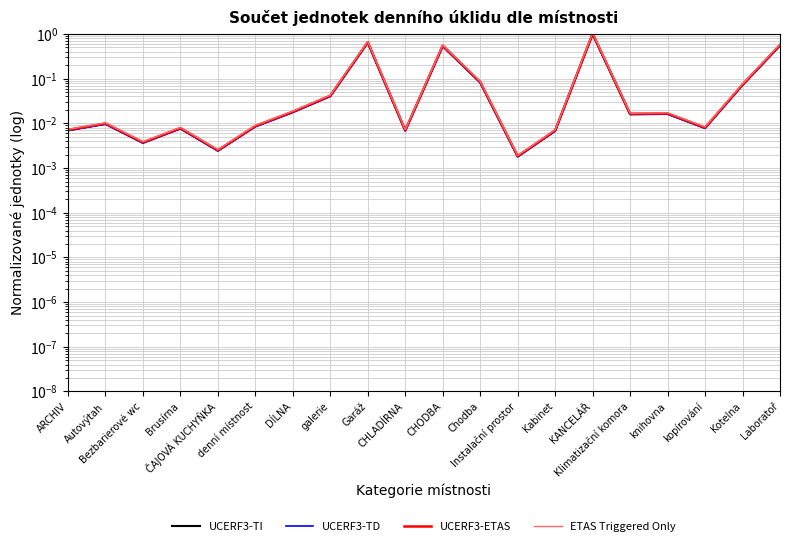

The ETAS Triggered Only series shows 1.0 at Laboratoř. True or false?

False